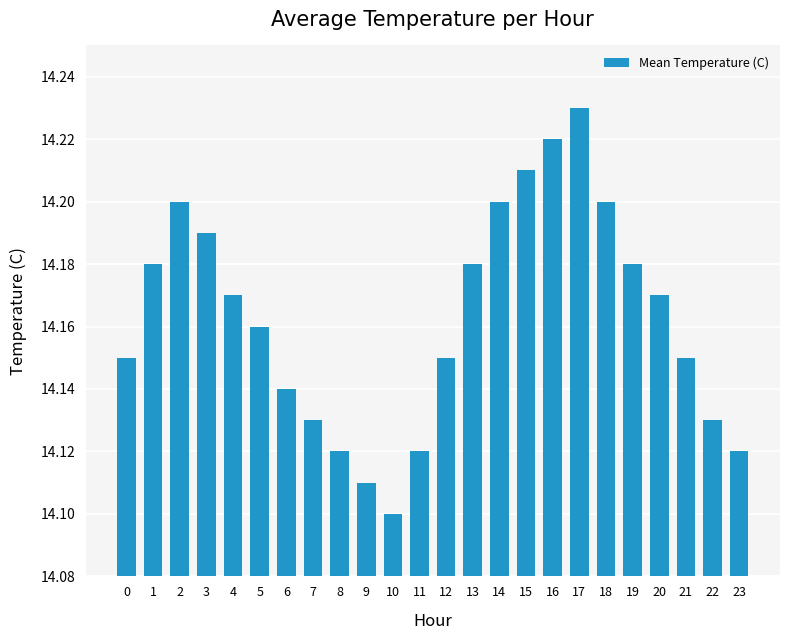

Between 17 and 4, which is larger?

17